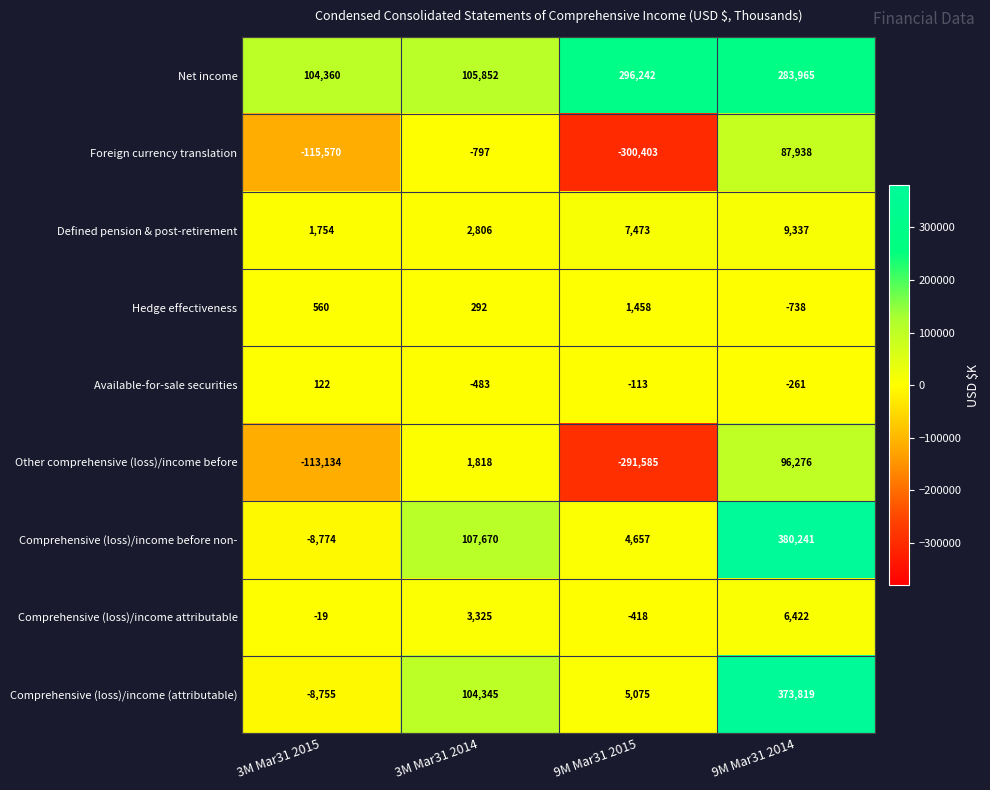

Rank the series at 3M Mar31 2014 from highest to lowest value.

Comprehensive (loss)/income before non-, Net income, Comprehensive (loss)/income (attributable), Comprehensive (loss)/income attributable, Defined pension & post-retirement, Other comprehensive (loss)/income before, Hedge effectiveness, Available-for-sale securities, Foreign currency translation